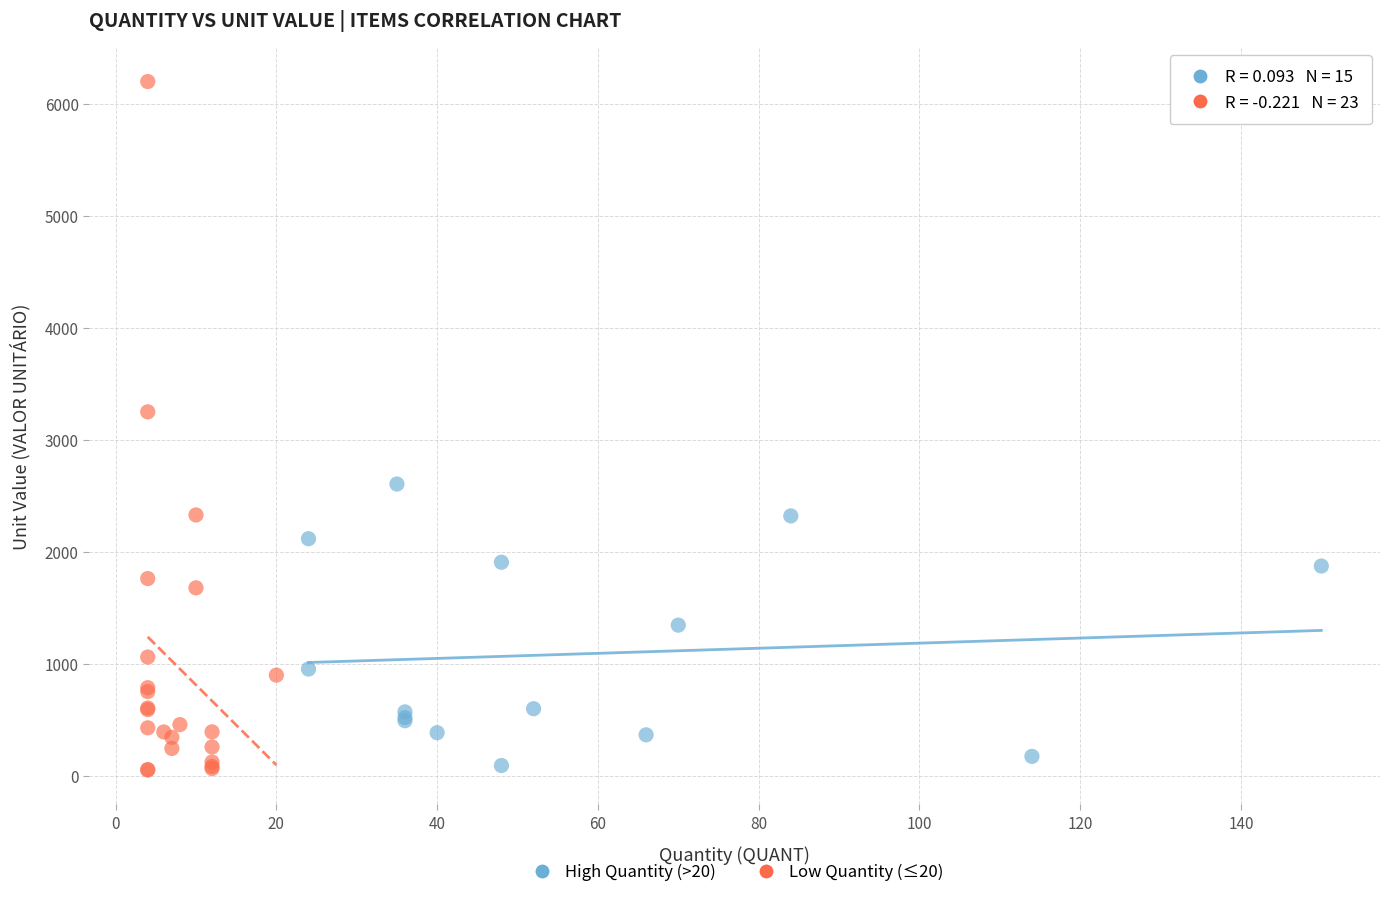

Which series has the largest Y range (max minus min)?

Low Quantity (≤20)